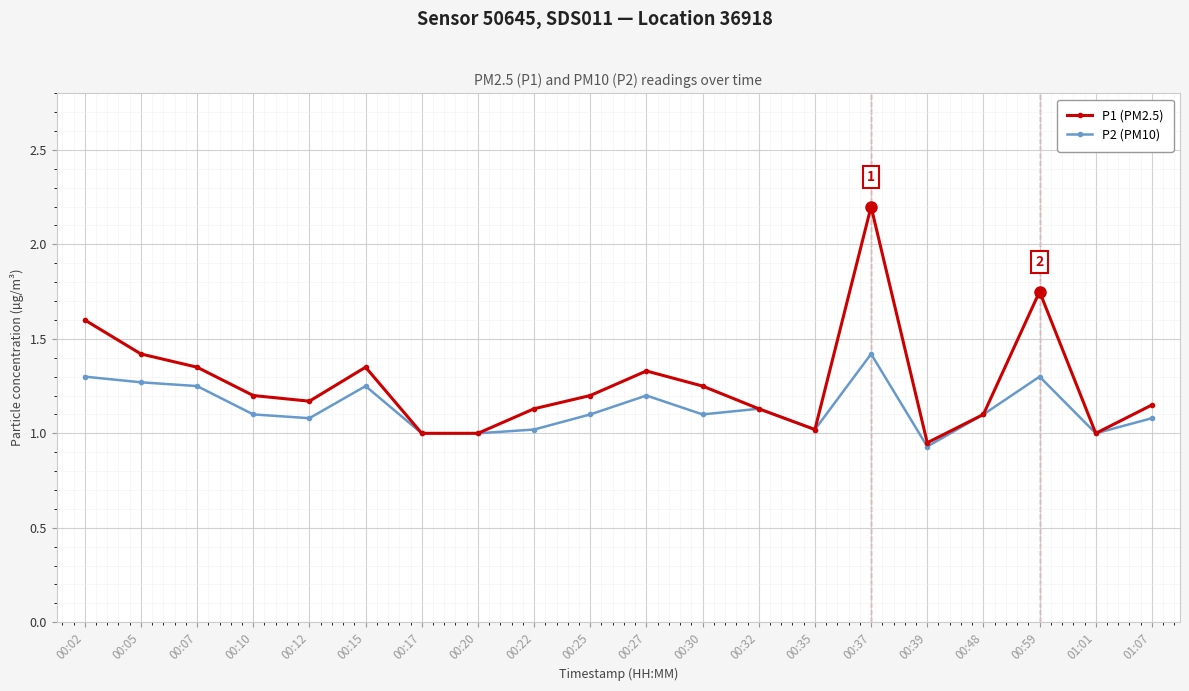

What are all the series names shown in the legend?

P1 (PM2.5), P2 (PM10)